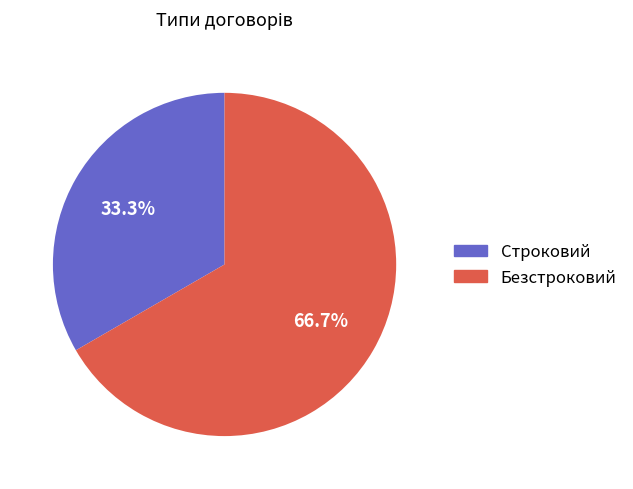

How many slices are in this pie chart?

2